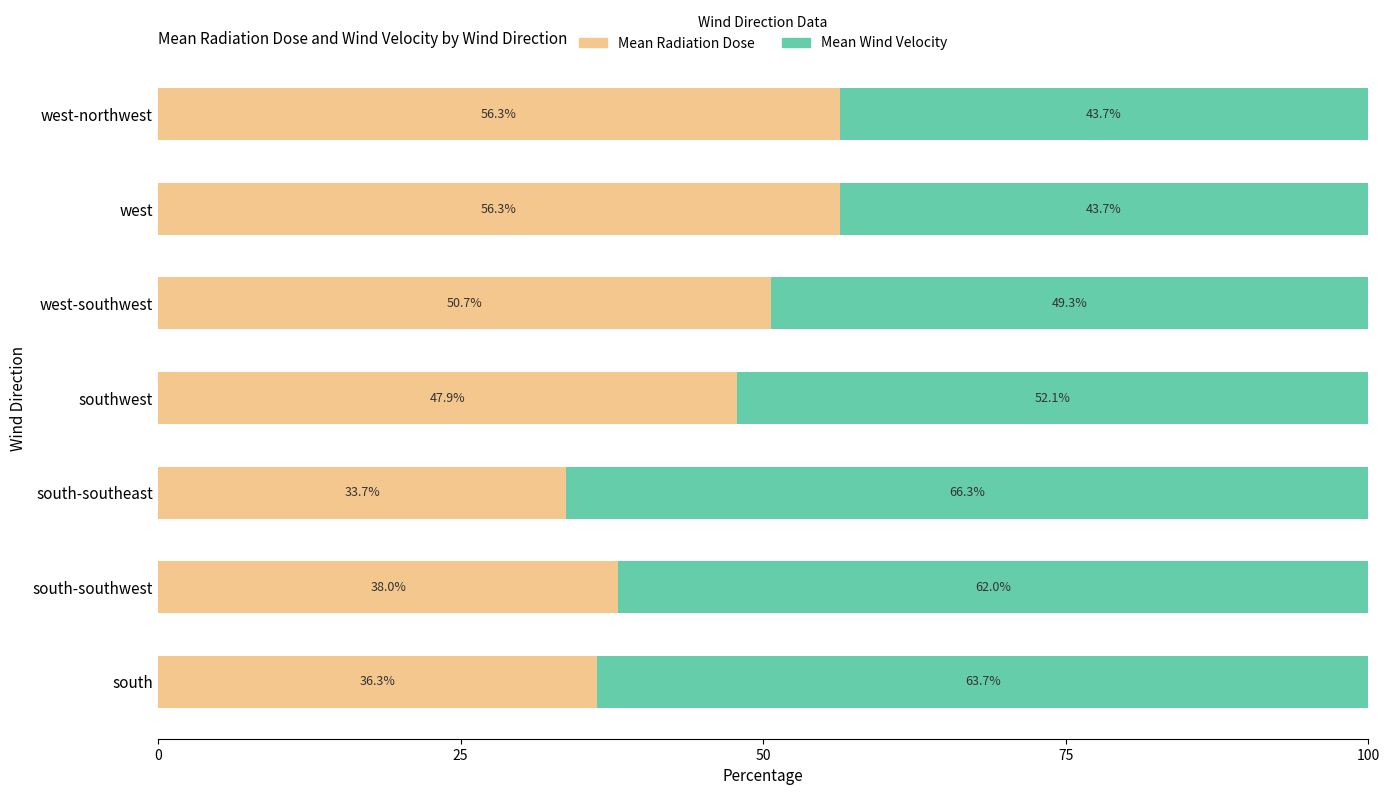

Is it true that Mean Radiation Dose equals 47.9 at southwest?

True